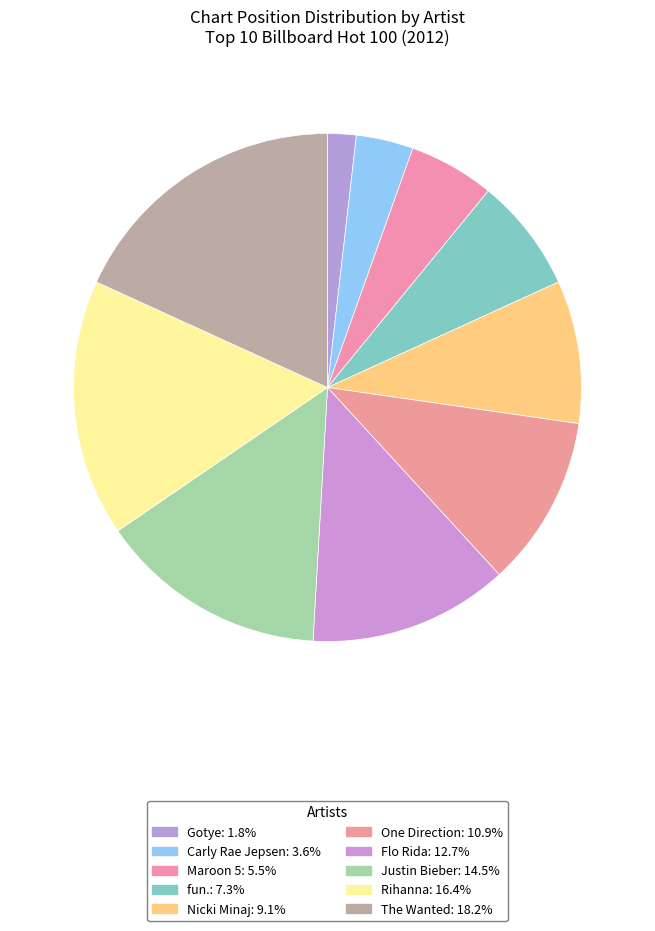

Does any single category account for the majority?

No